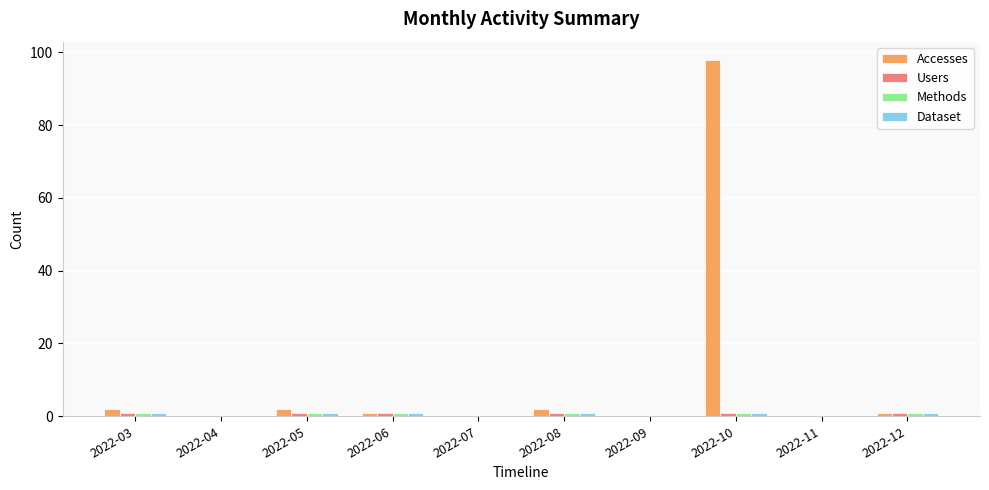

The Accesses series shows 0 at 2022-09. True or false?

True